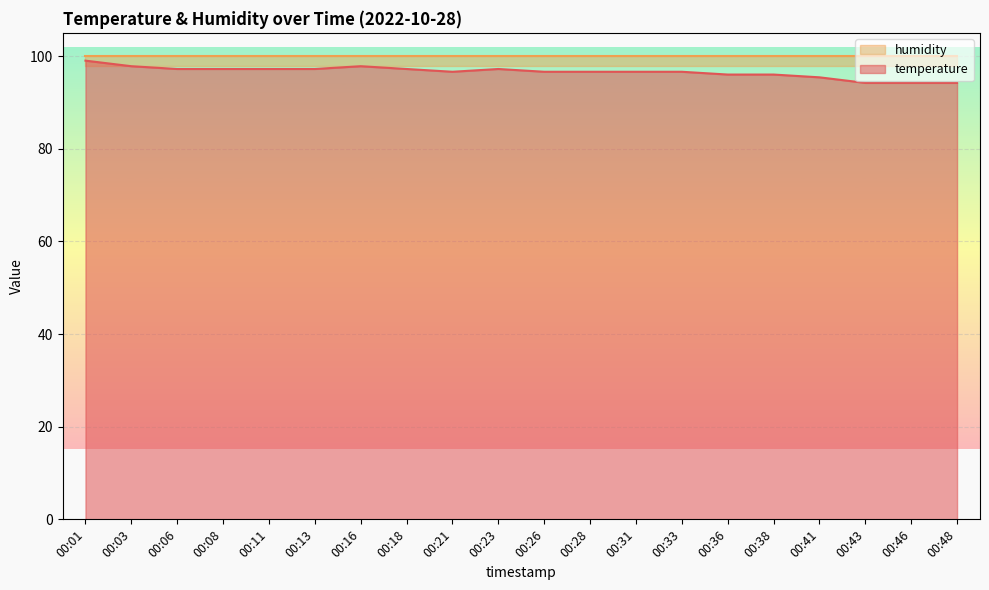

At which category does the data reach its first local peak?

00:16